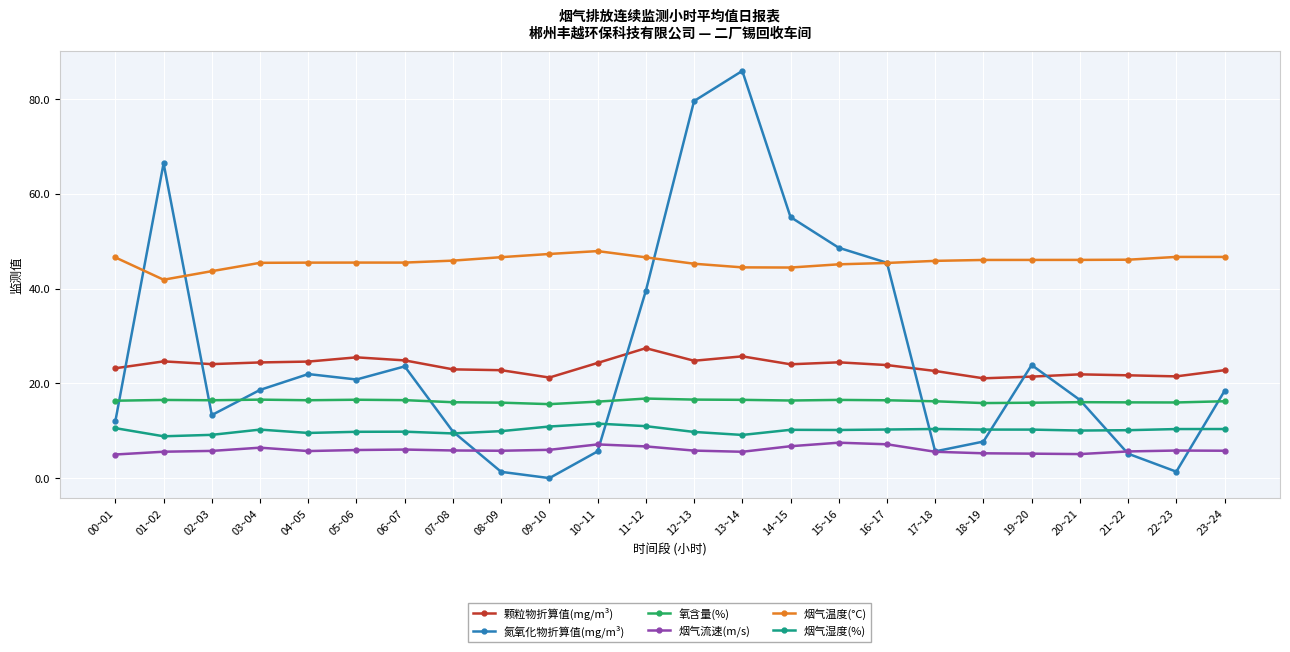

At how many categories does at least one series exceed 68?

2